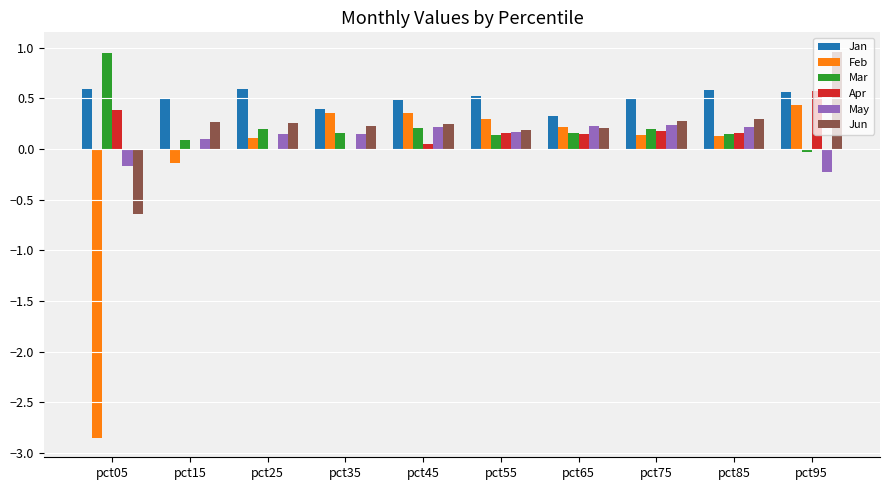

Which series has the widest spread of values?

Feb